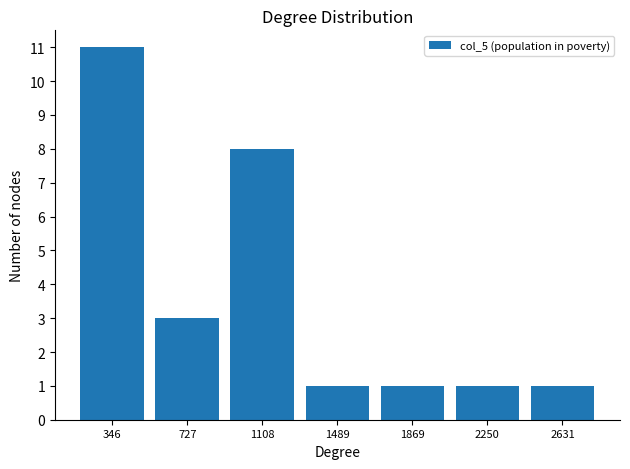

Reading left to right, list every bar in this chart as the range it spans on the x-axis followed by its height. Neither the bar edges nor the heights are printed on the chart, so give them approximately, as read against the axes.

150 to 550: 11
550 to 900: 3
900 to 1300: 8
1300 to 1700: 1
1700 to 2050: 1
2050 to 2450: 1
2450 to 2800: 1